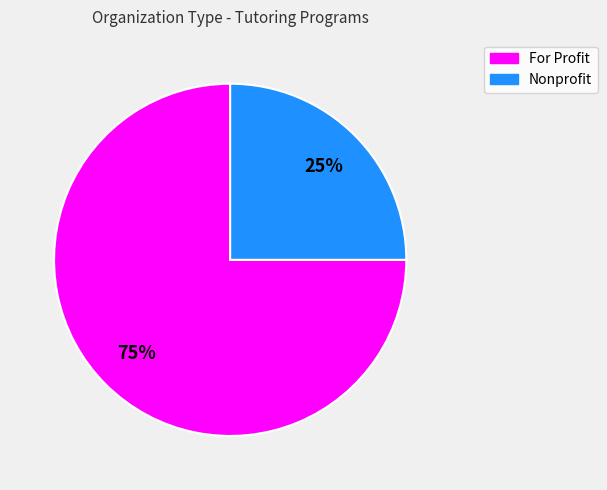

To the nearest percent, what is the average slice percentage?

50%